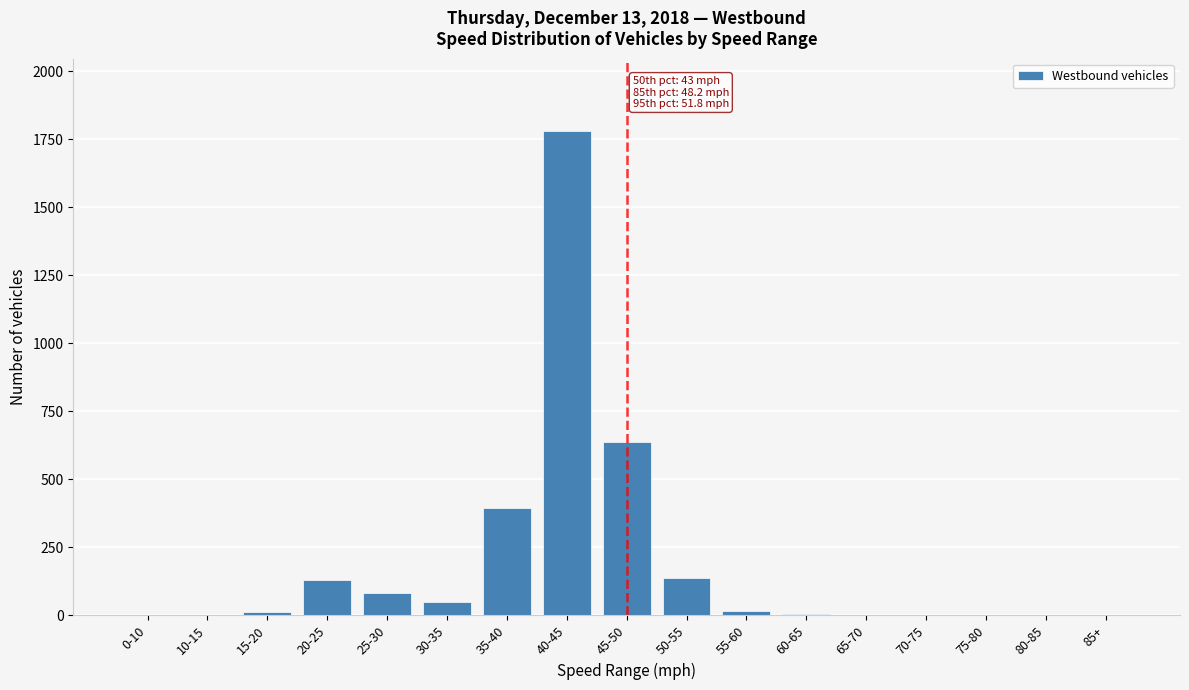

Where is the data nearest to the value 890?

45-50